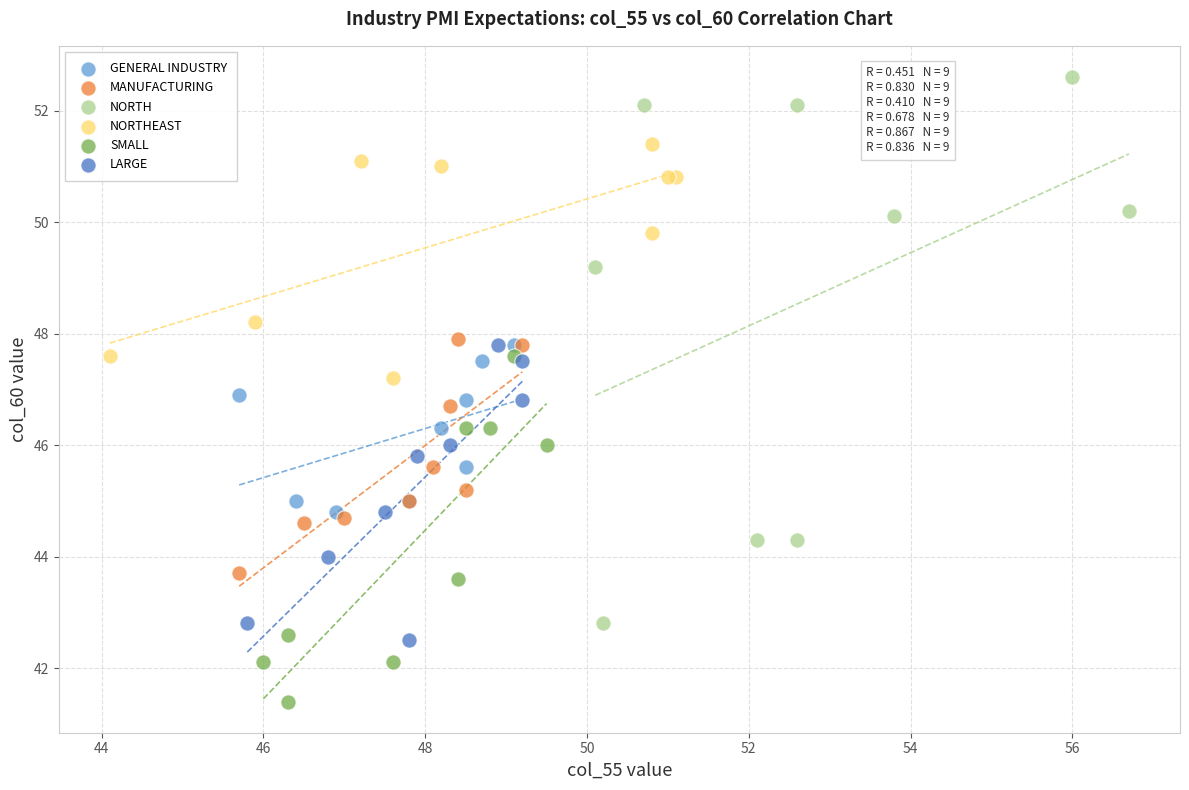

Which series has the largest Y range (max minus min)?

NORTH